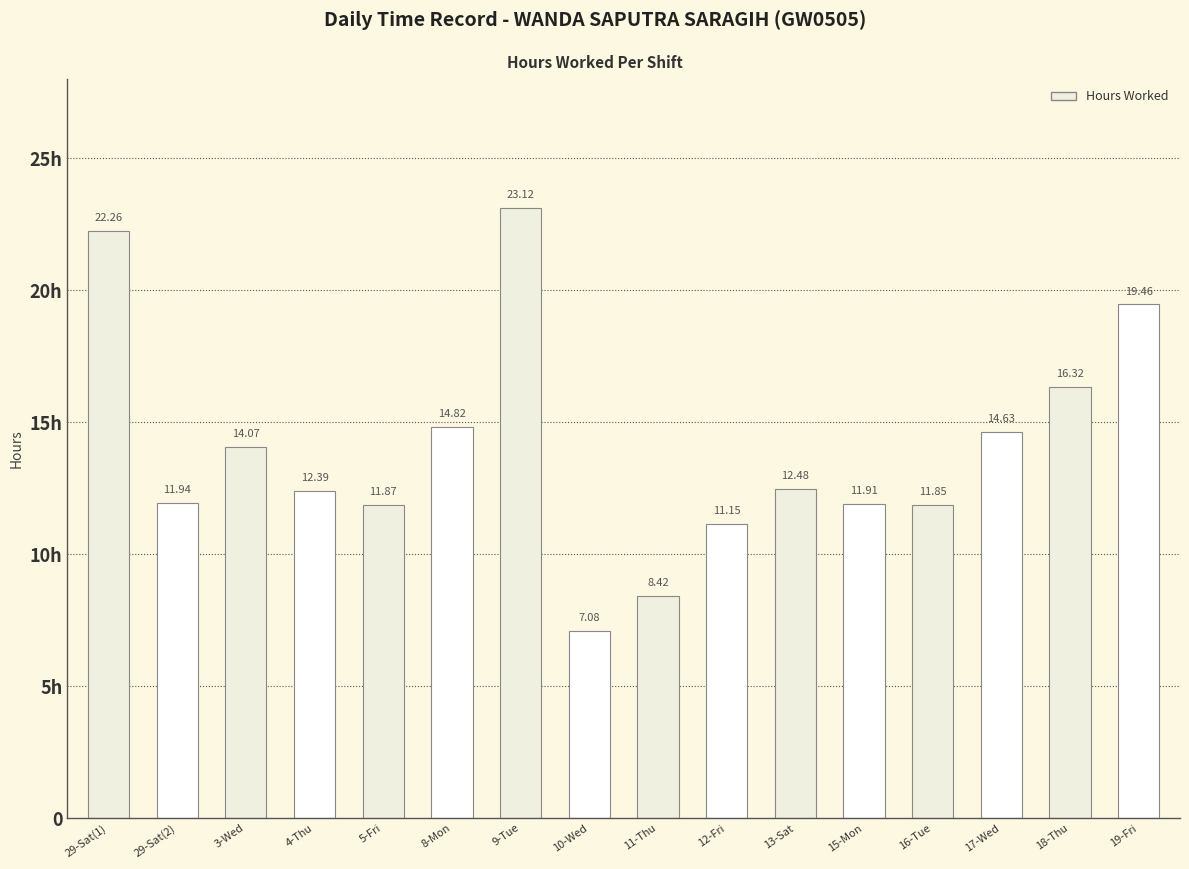

Rank the categories by value from lowest to highest.

10-Wed, 11-Thu, 12-Fri, 16-Tue, 5-Fri, 15-Mon, 29-Sat(2), 4-Thu, 13-Sat, 3-Wed, 17-Wed, 8-Mon, 18-Thu, 19-Fri, 29-Sat(1), 9-Tue